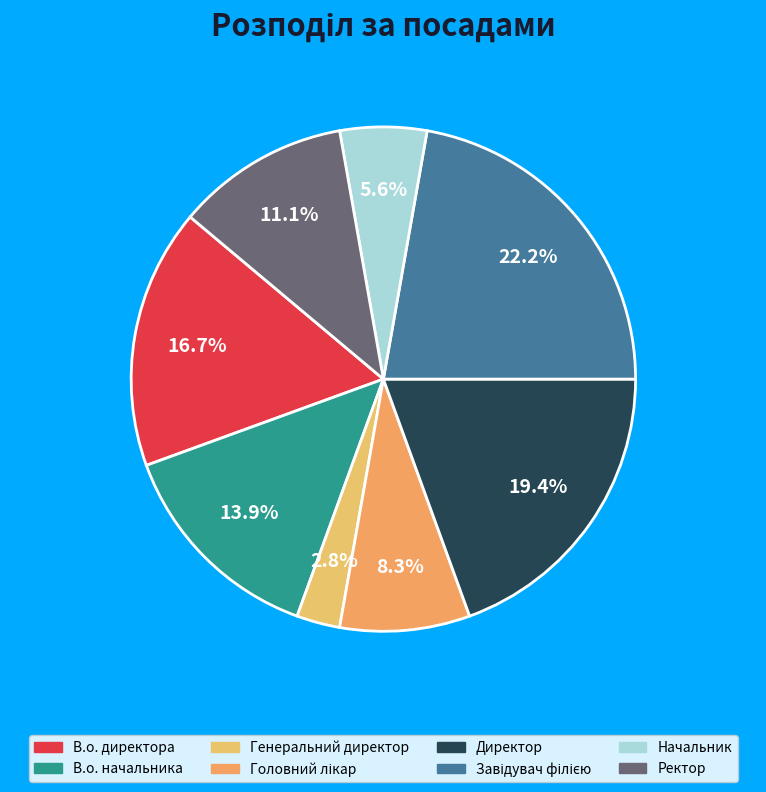

Is there any slice that represents more than half of the pie?

No